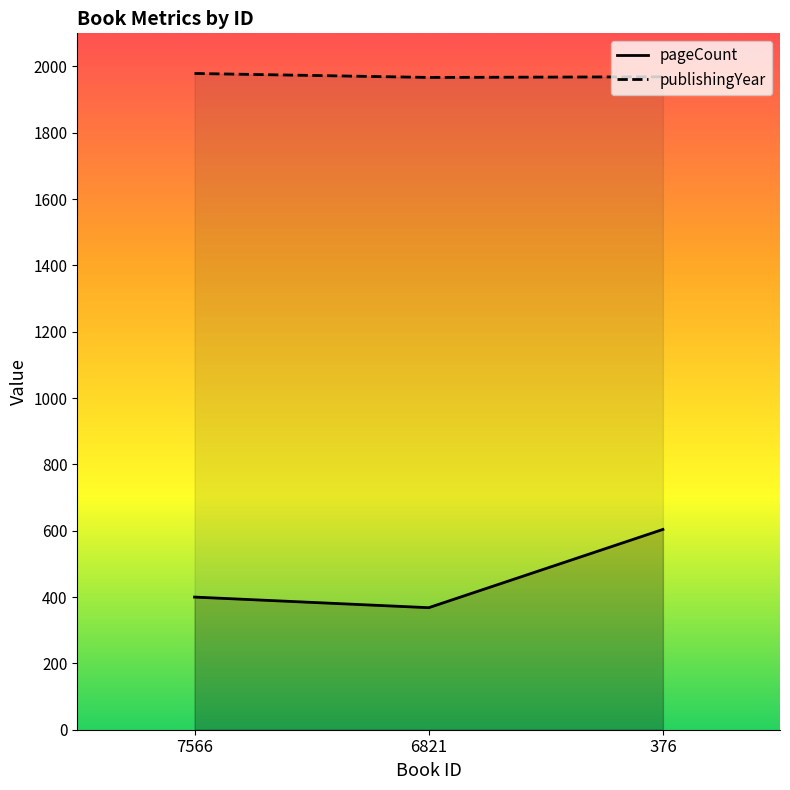

True or false: publishingYear has a value of 1967 at 6821.

True